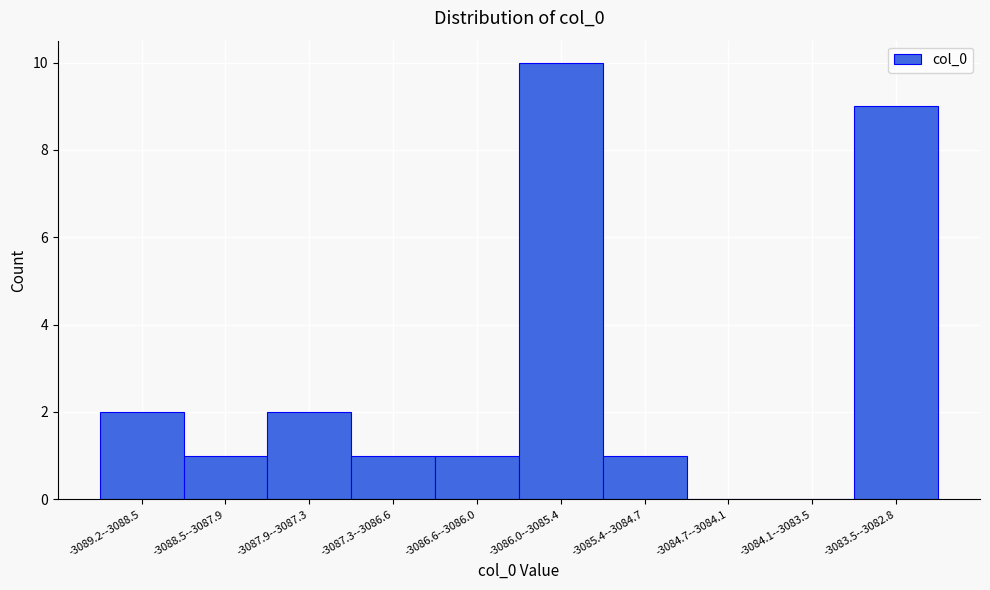

Reading left to right, transcribe all the data shown in this chart.

-3089.2--3088.5=2	-3088.5--3087.9=1	-3087.9--3087.3=2	-3087.3--3086.6=1	-3086.6--3086.0=1	-3086.0--3085.4=10	-3085.4--3084.7=1	-3084.7--3084.1=0	-3084.1--3083.5=0	-3083.5--3082.8=9